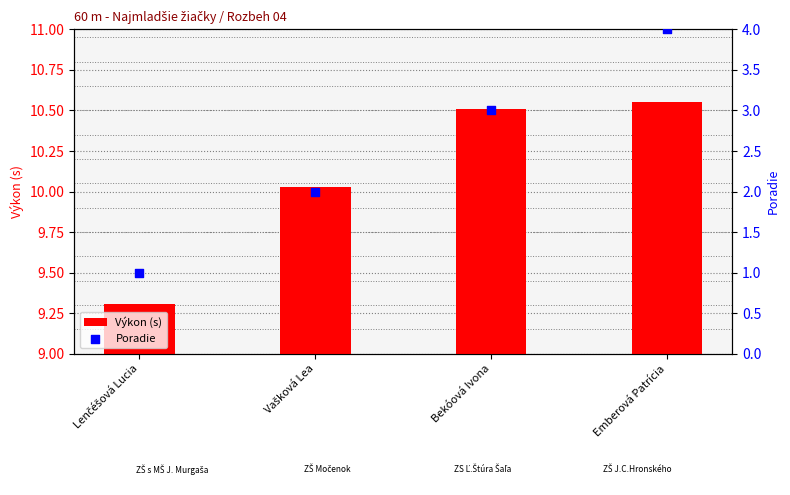

At which category is the sum across all series the highest?

Emberová Patrícia